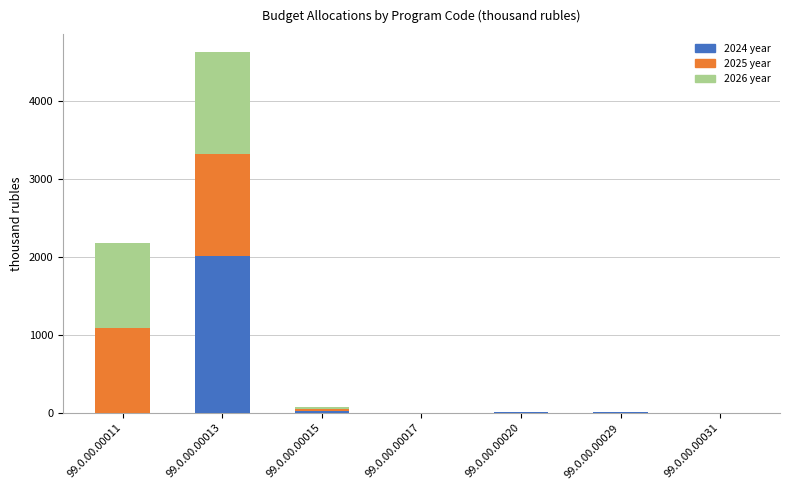

What is the highest value of the 2024 year series?

2008.9